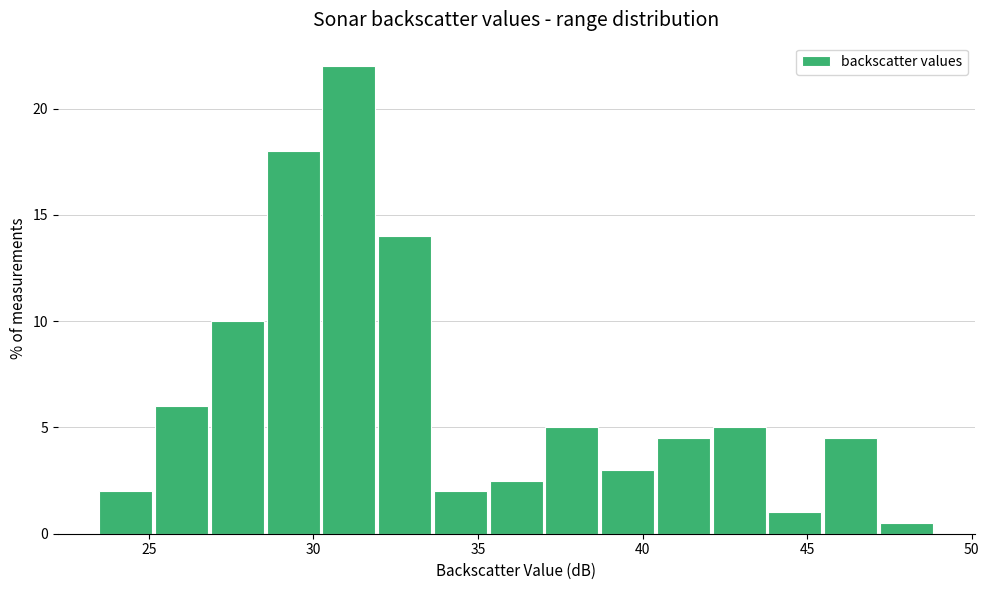

Around what value on the x-axis is the tallest bar? Give the approximate position of its centre, as read against the axis.

31.0